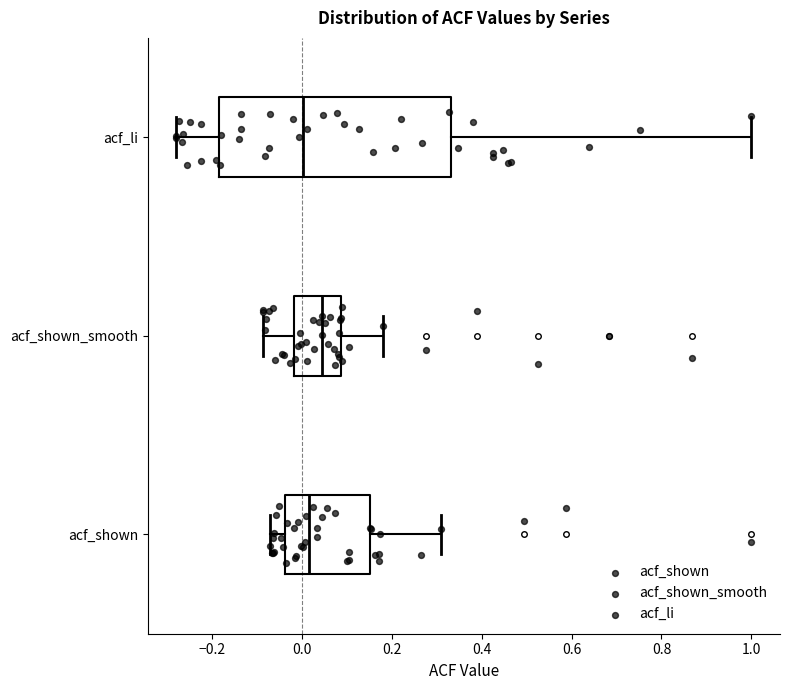

Where is the right edge of the box for acf_shown on the x-axis? The values are not printed on the chart, so give them approximately, as read against the axis.

0.16